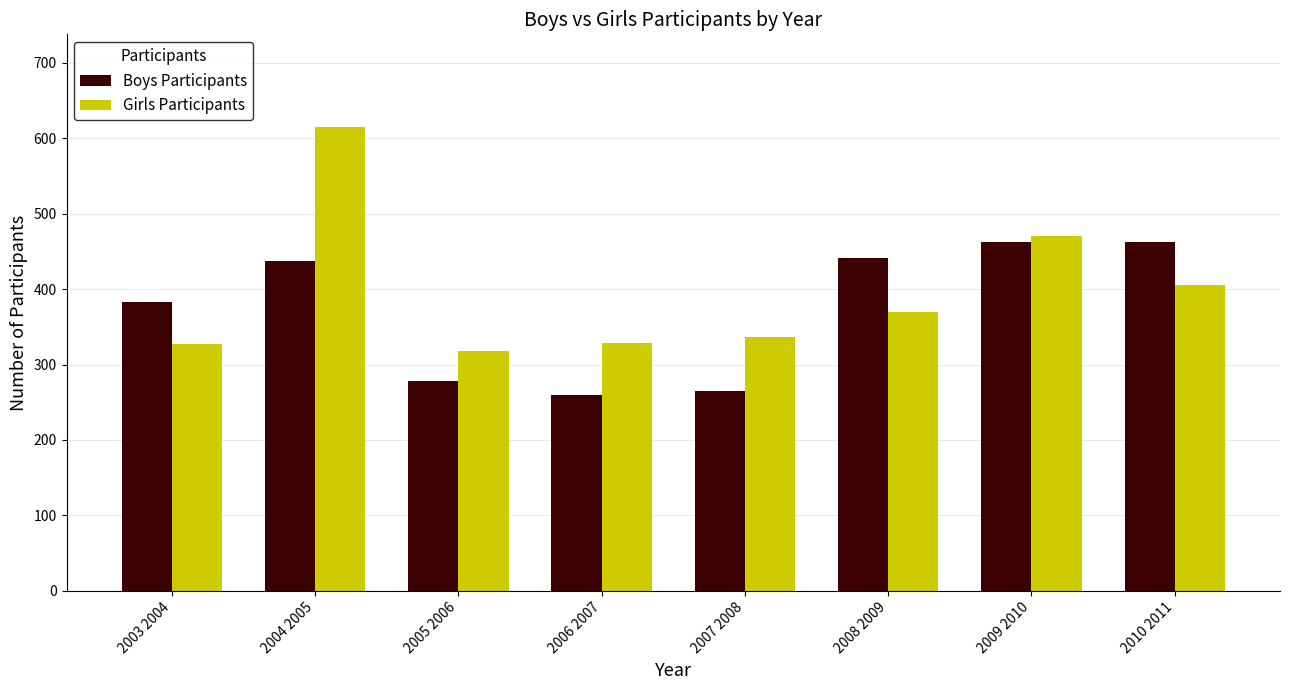

How many distinct data groups are displayed?

2